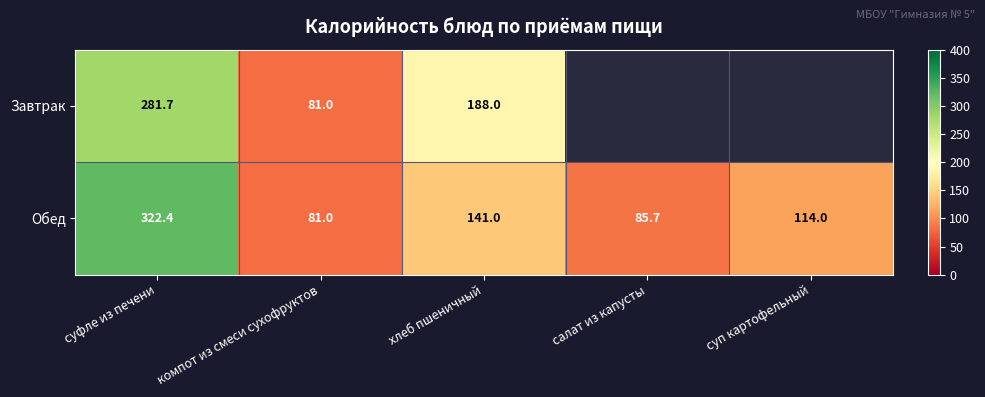

What is the spread (max minus min) of values at хлеб пшеничный?

47.0